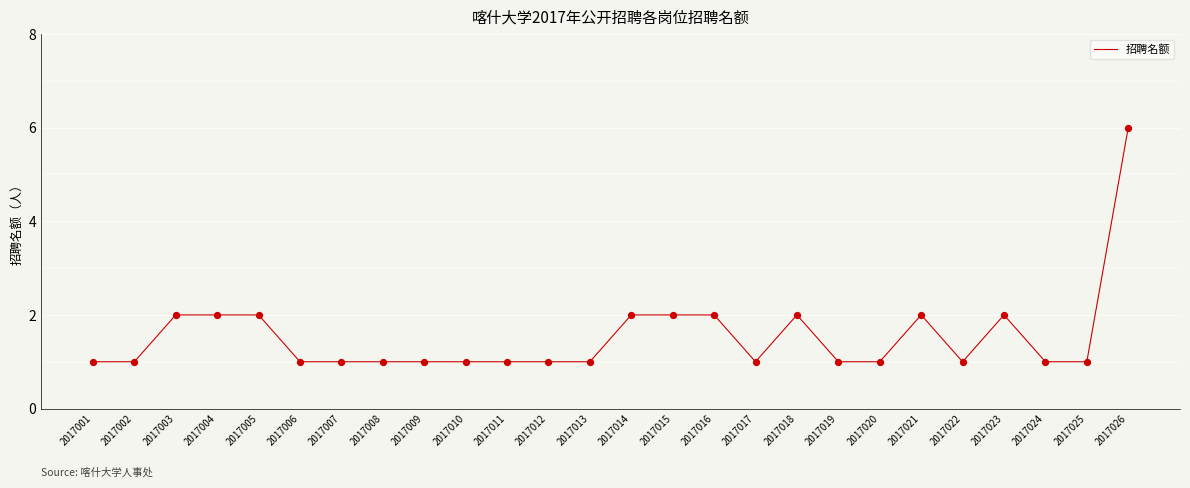

Between 2017010 and 2017014, which is larger?

2017014